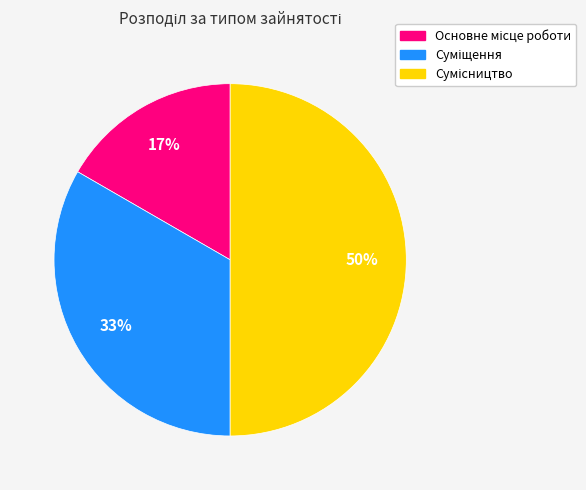

To the nearest percent, what is the difference between the largest and smallest slice percentages?

33%